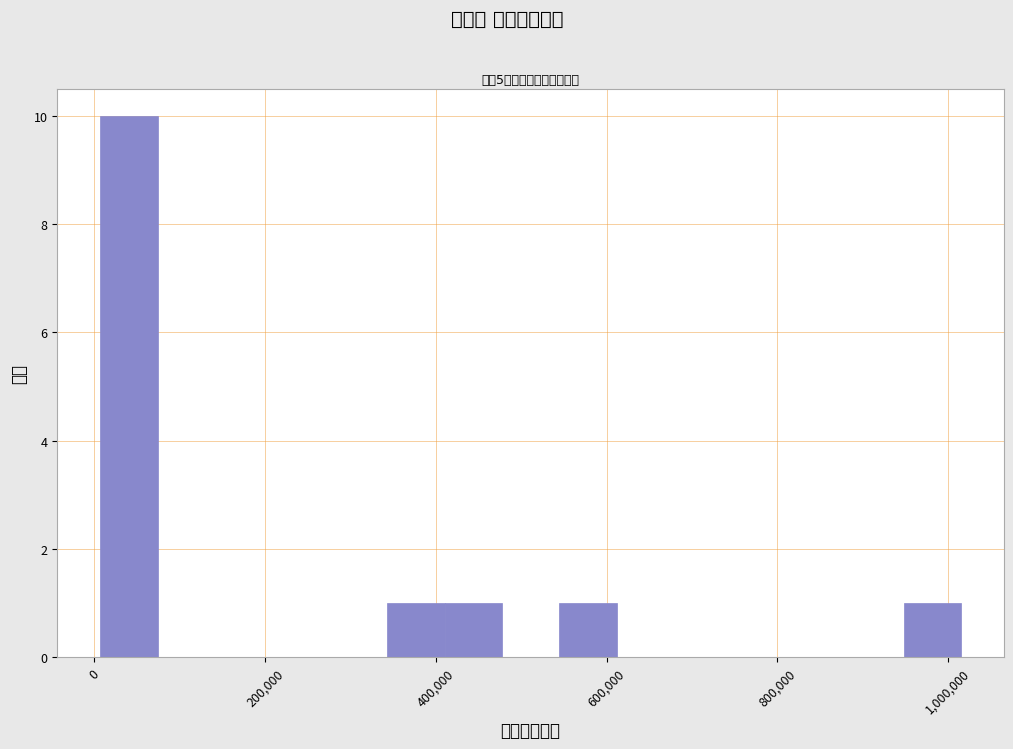

Around what value on the x-axis is the tallest bar? Give the approximate position of its centre, as read against the axis.

40000